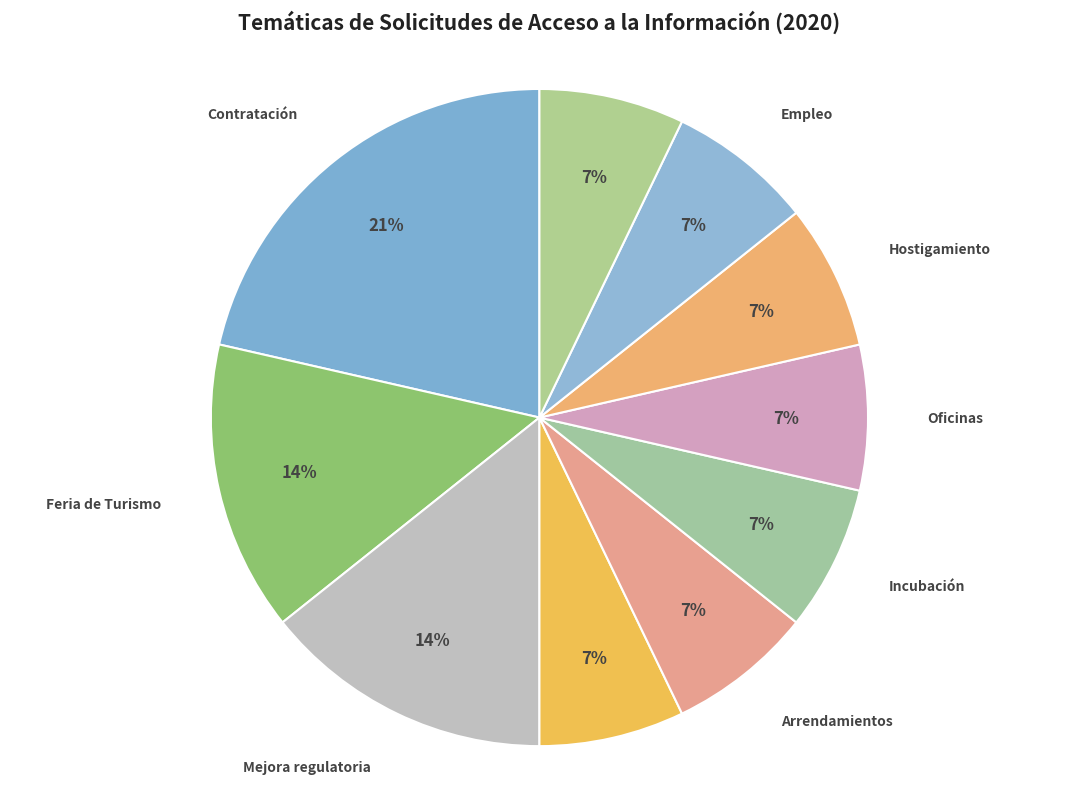

Count the number of slices in the pie.

10